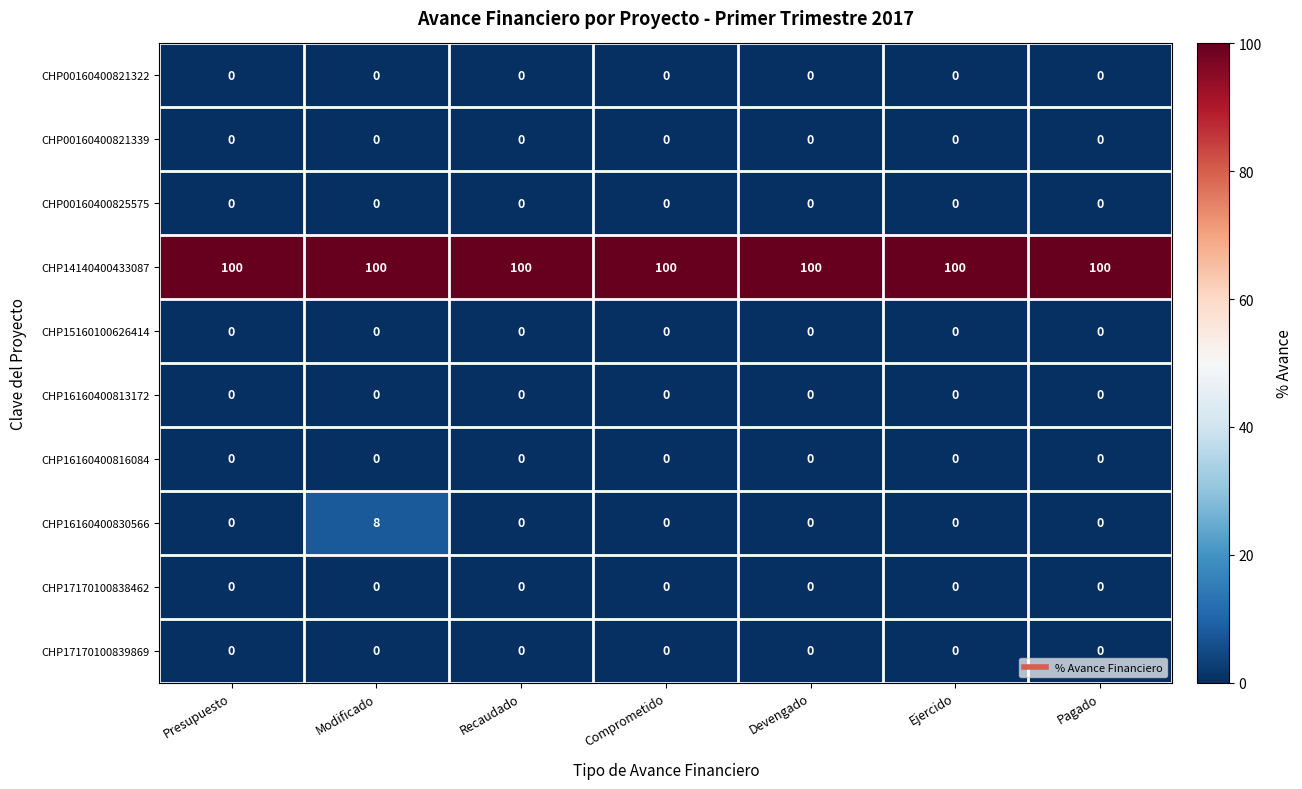

What is the spread (max minus min) of values at Presupuesto?

100